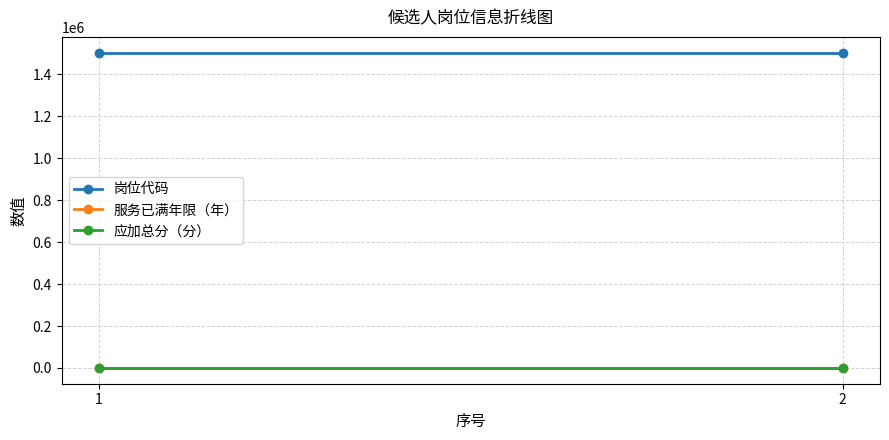

How many categories are shown in the chart?

2